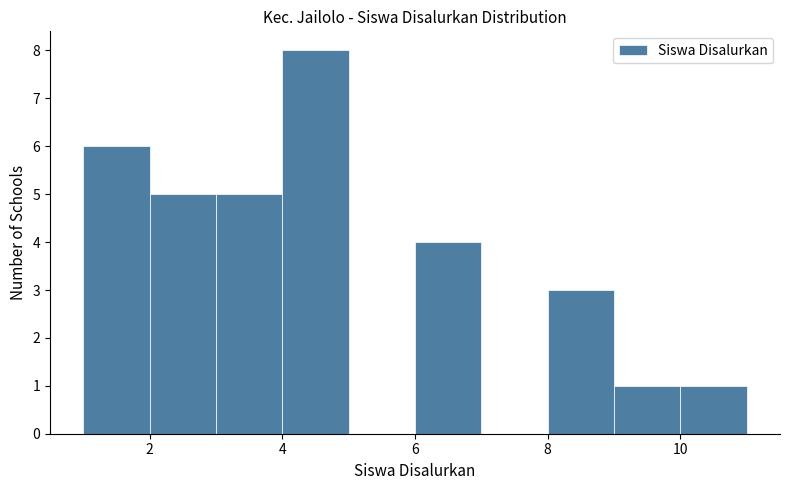

Reading left to right, transcribe this chart: for each bar, give the range it covers on the x-axis and its height. The values are not printed on the chart, so give them approximately, as read against the axis.

1 to 2: 6
2 to 3: 5
3 to 4: 5
4 to 5: 8
5 to 6: 0
6 to 7: 4
7 to 8: 0
8 to 9: 3
9 to 10: 1
10 to 11: 1